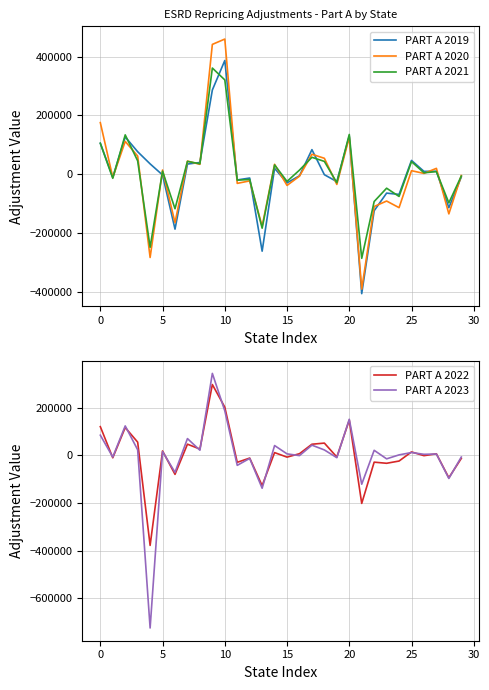

What is the minimum value for PART A 2021?

-286173.5